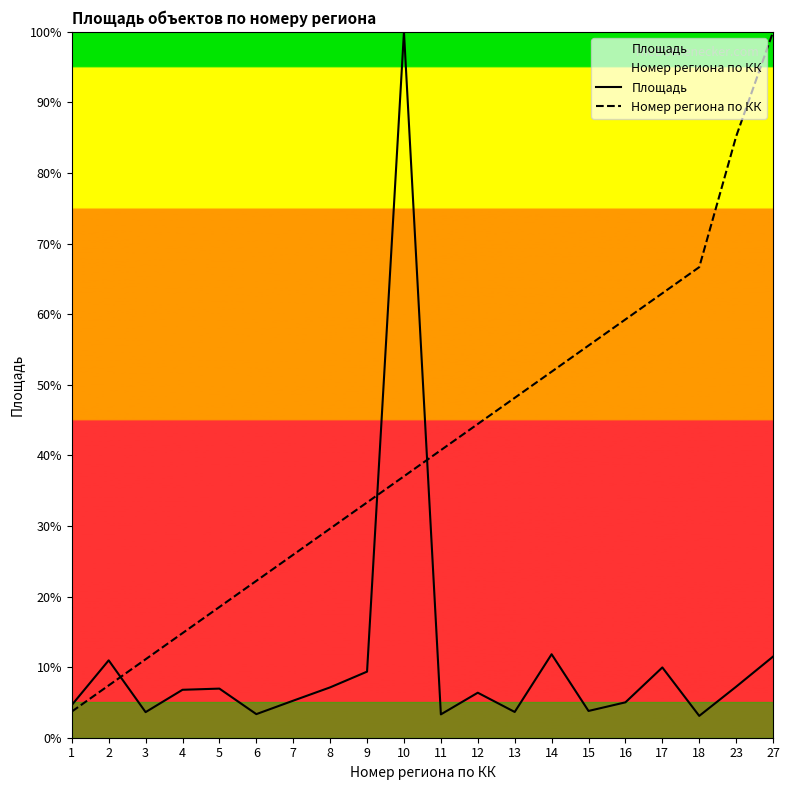

What is the lowest value of the Номер региона по КК series?

3.7